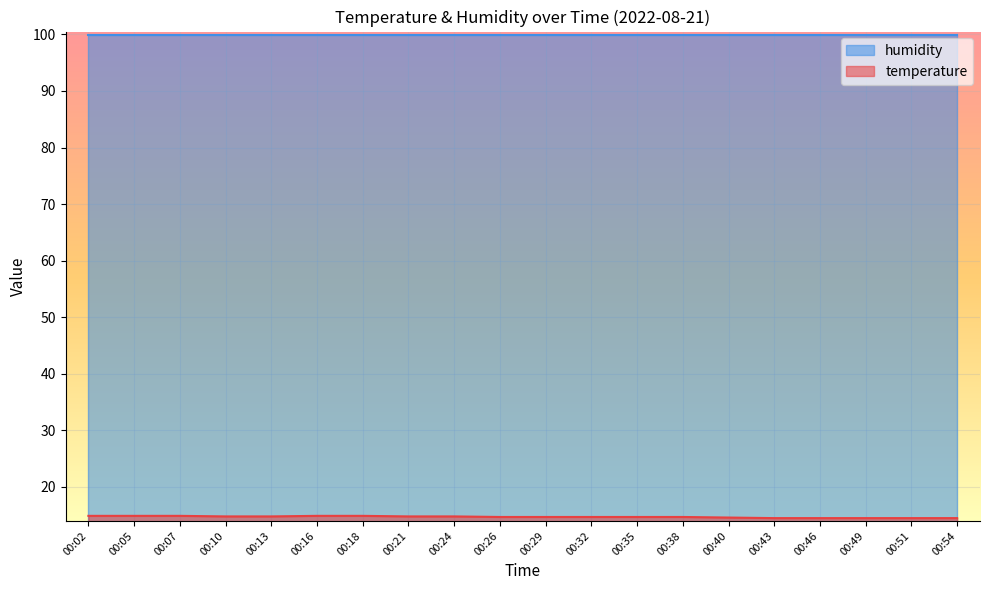

What is the change in value from 00:18 to 00:54?

-0.4